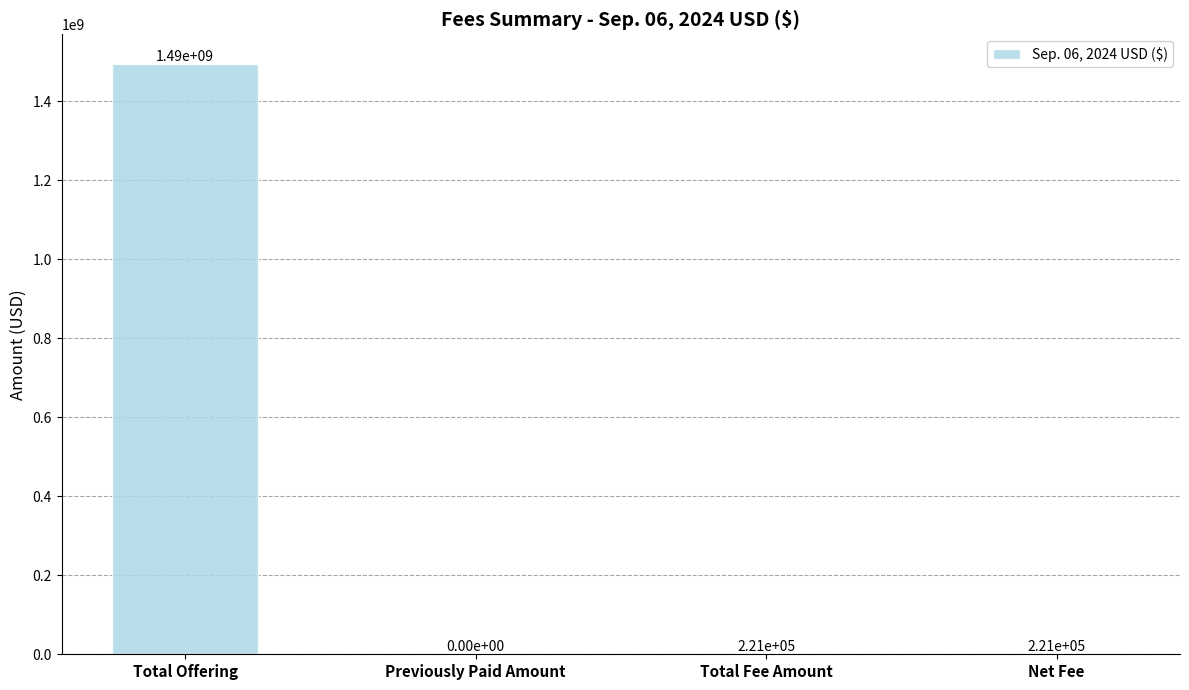

What is the sum of all values?

1494898663.9